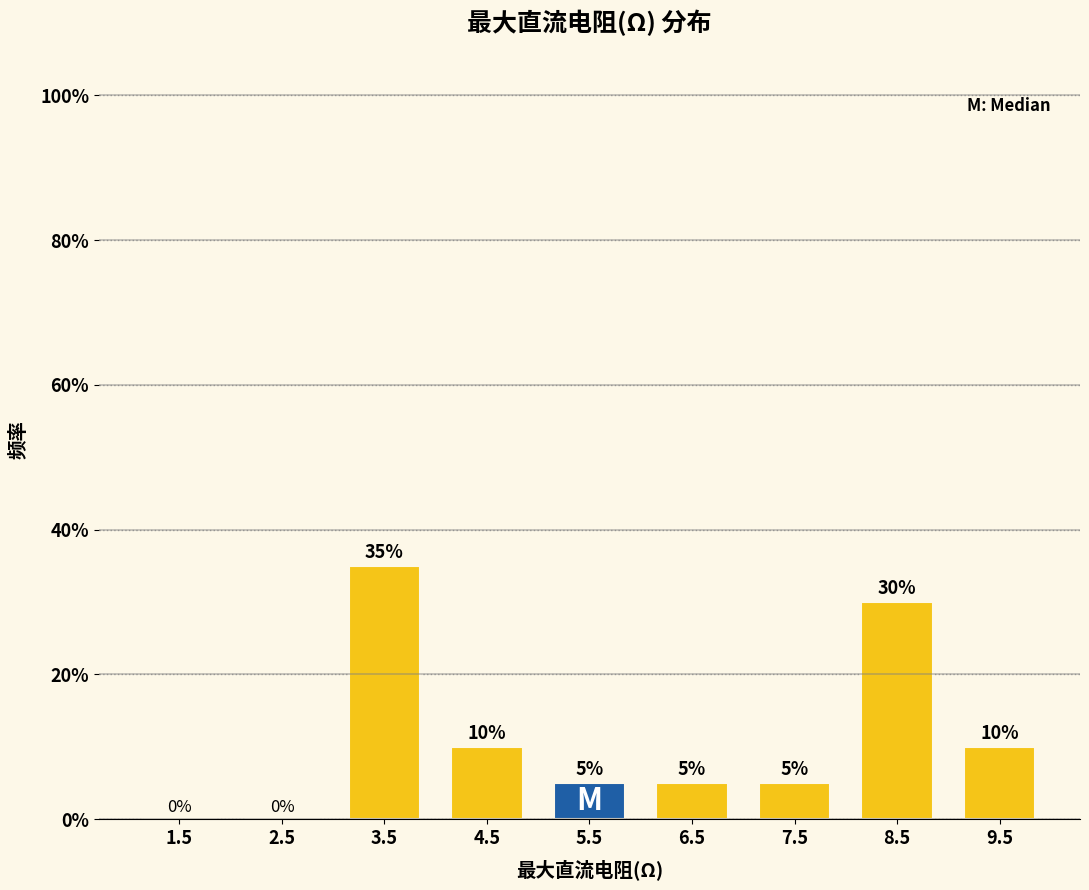

How tall is the bar that spans 5 to 6 on the x-axis?

5